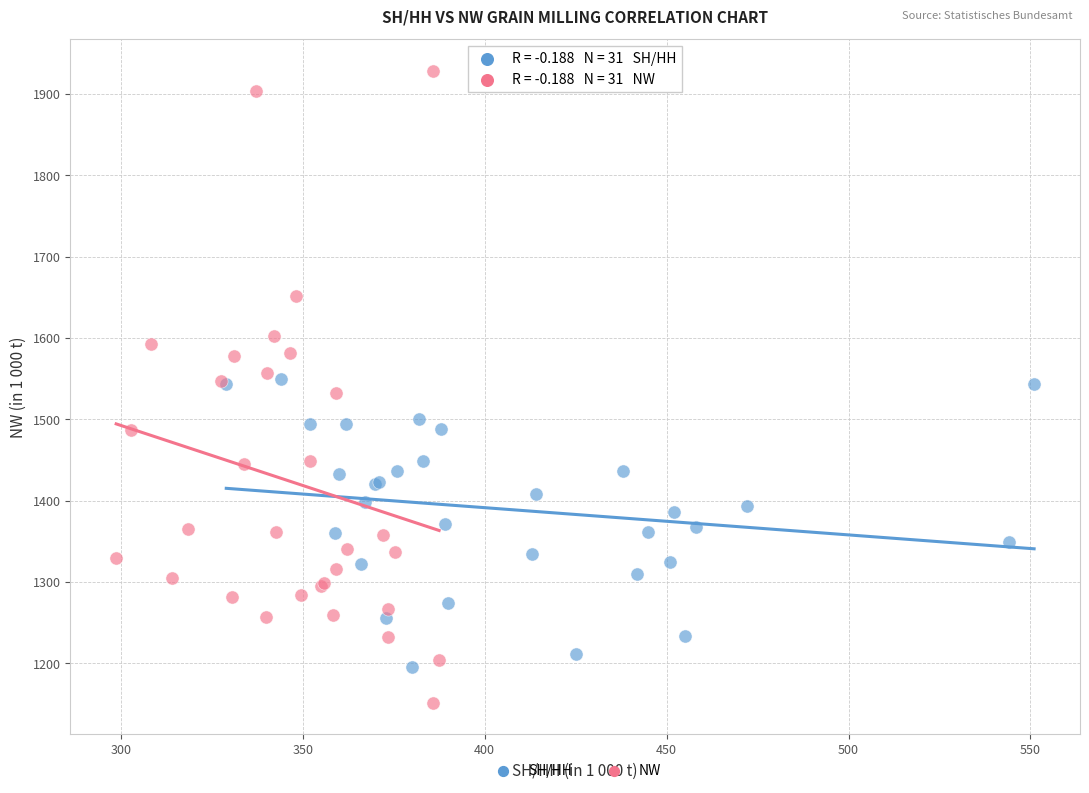

Which series reaches the maximum Y coordinate?

NW